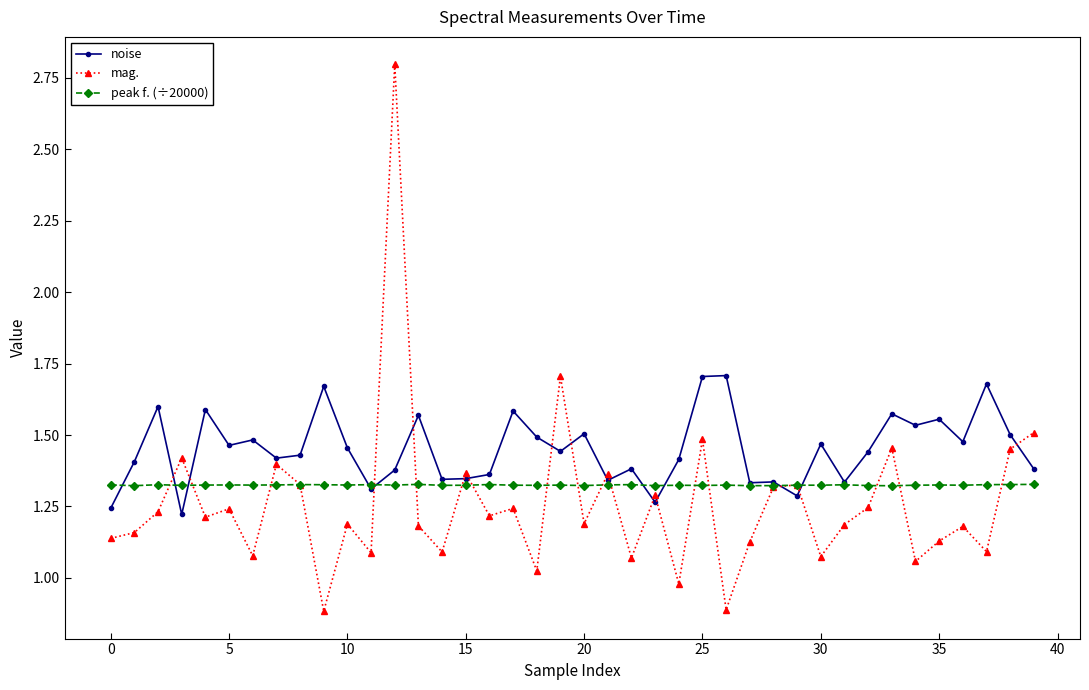

What is the difference between the second highest and second lowest values in the mag. series?

0.8